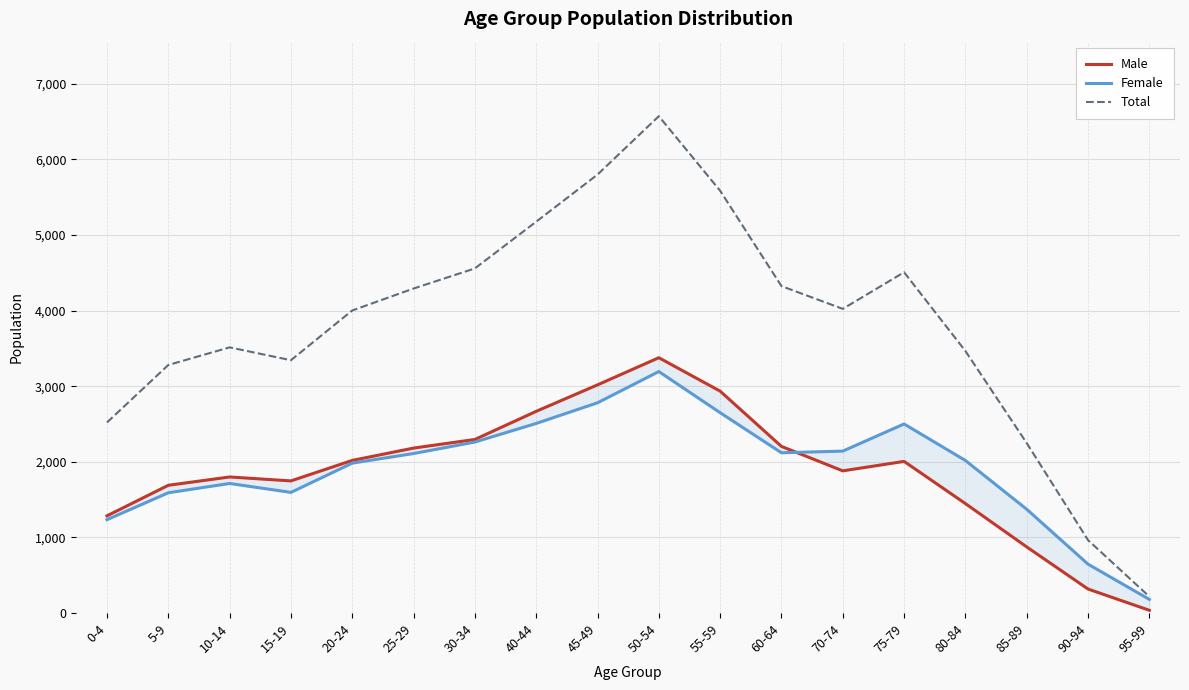

What position from the left is 90-94?

17